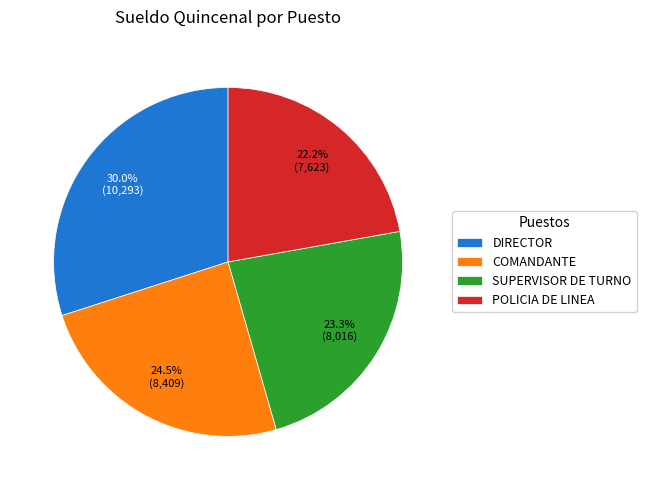

What percentage do DIRECTOR and POLICIA DE LINEA together represent?

52.2%